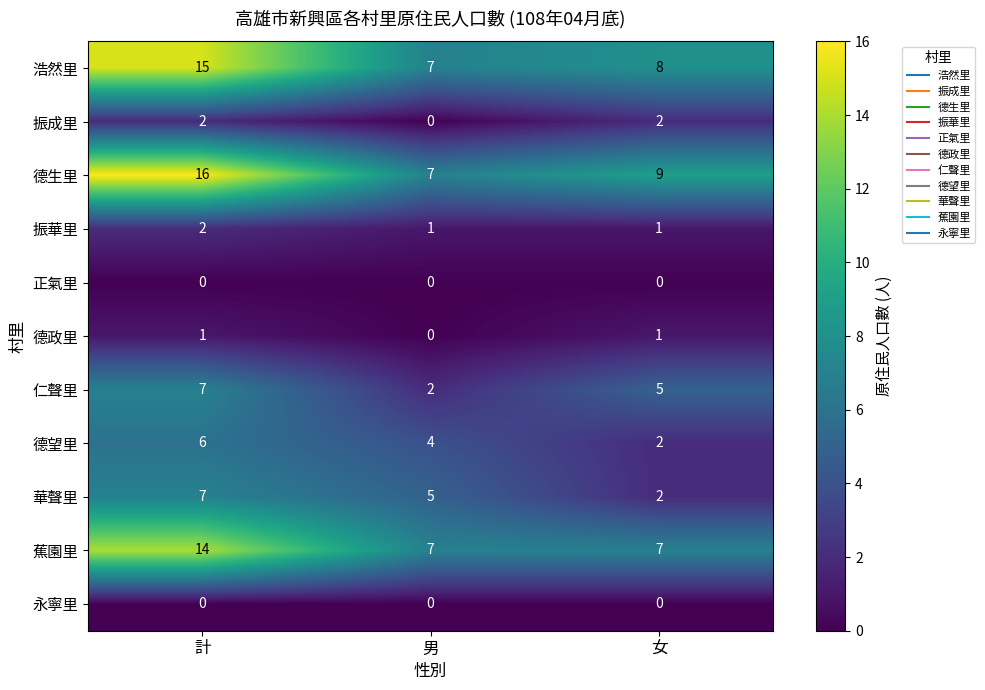

The 德政里 series shows 0 at 男. True or false?

True